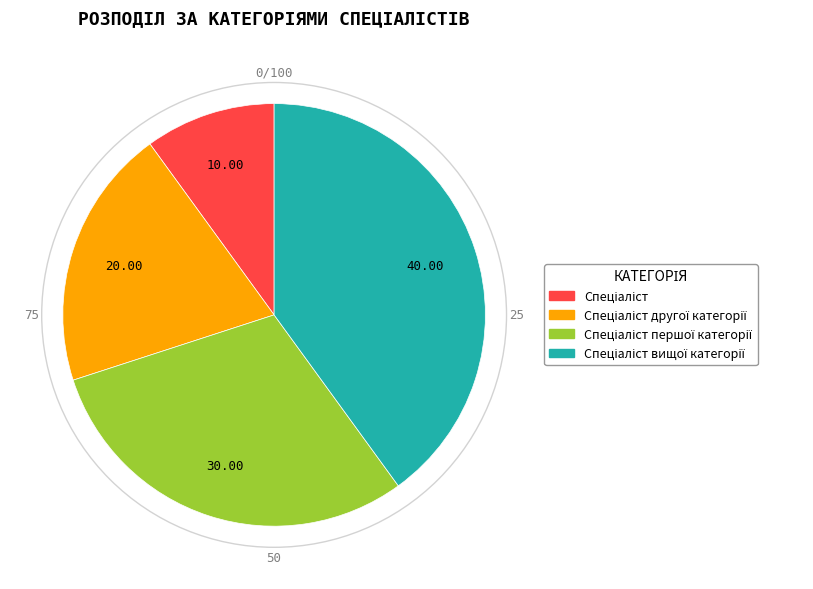

Is there a majority slice in this chart?

No